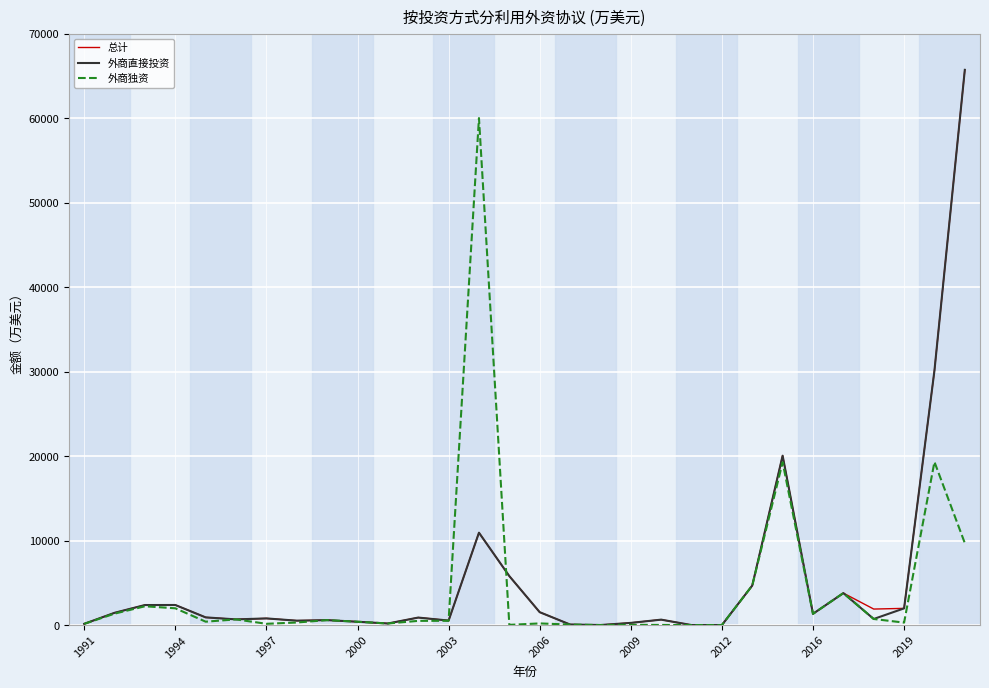

Does the chart have visible grid lines?

Yes